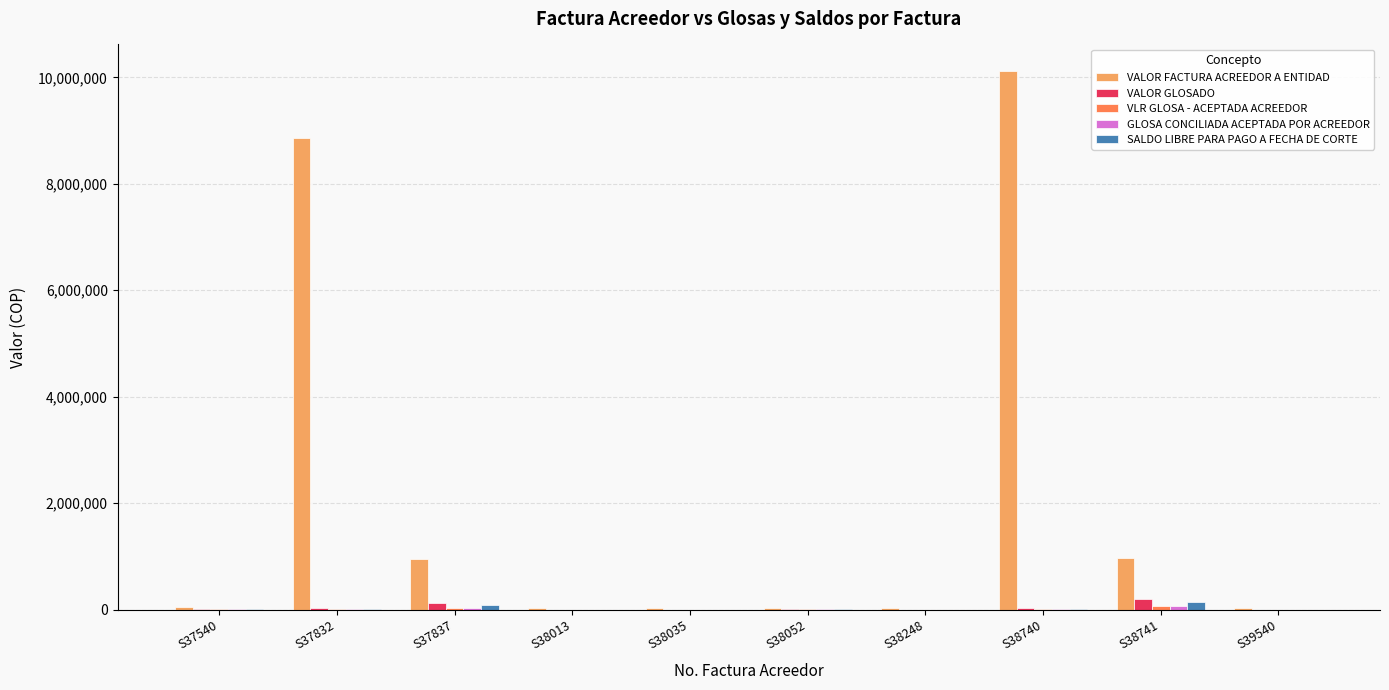

What is the total value across all series at S38052?

64243